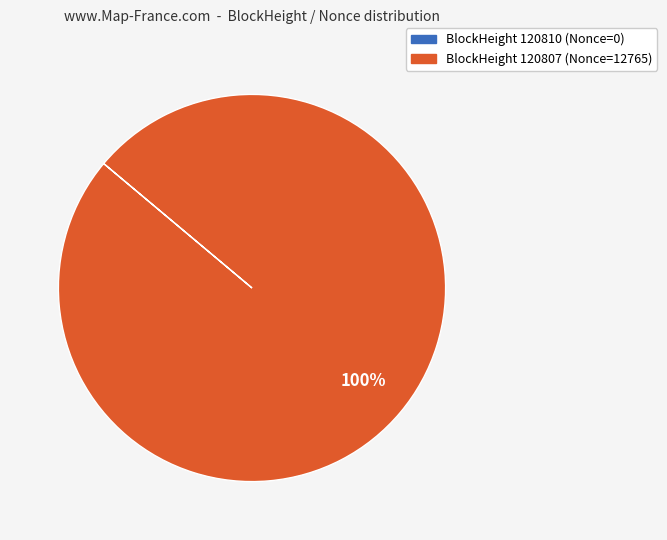

To the nearest percent, what is the difference between the largest and smallest slice percentages?

100%